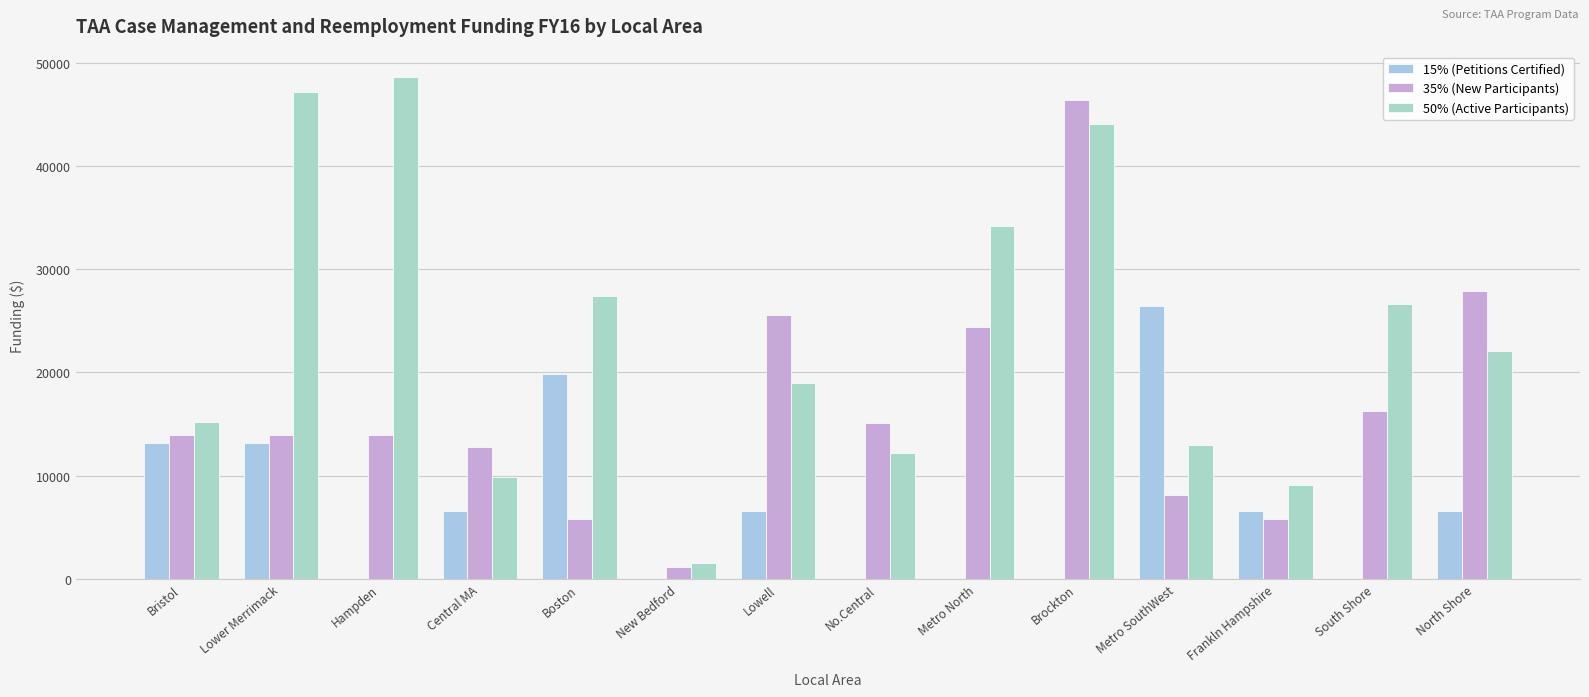

What is the sum of the 50% (Active Participants) values at Bristol and South Shore?

41803.6